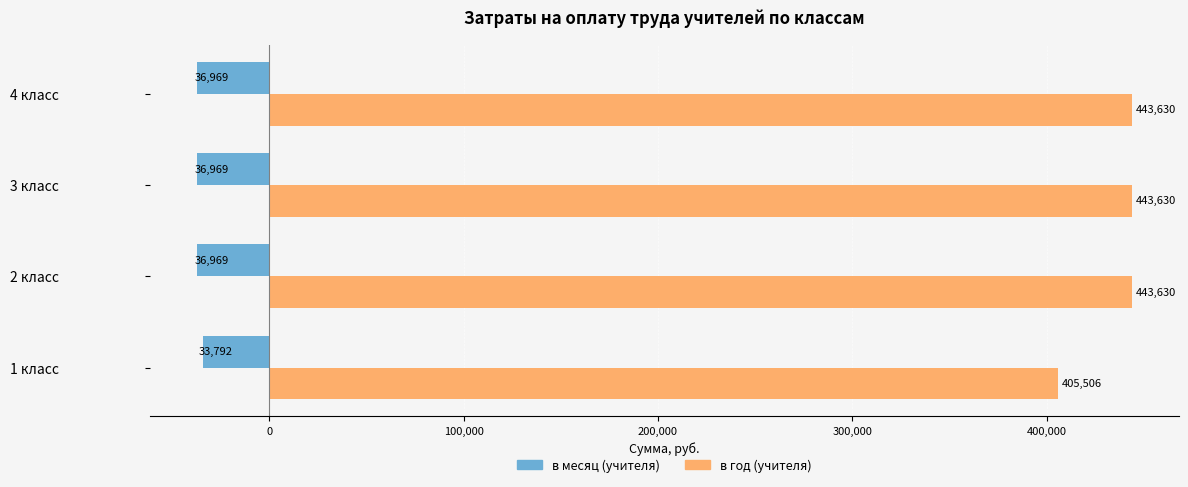

What is the minimum value for в год (учителя)?

405505.9